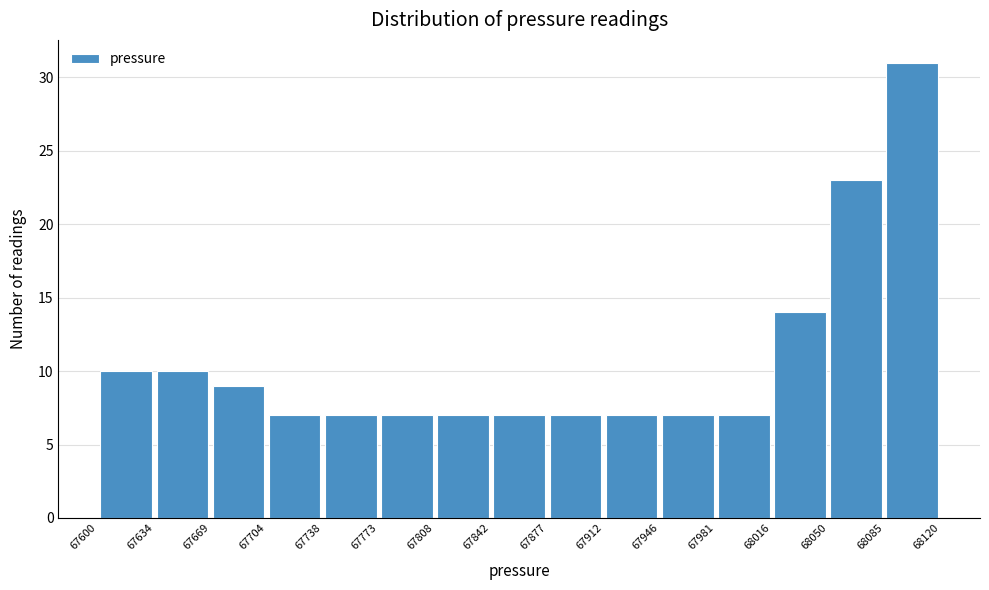

Reading left to right, transcribe this chart: for each bar, give the range it covers on the x-axis and its height. The values are not printed on the chart, so give them approximately, as read against the axis.

67600 to 67634: 10
67634 to 67669: 10
67669 to 67704: 9
67704 to 67738: 7
67738 to 67773: 7
67773 to 67808: 7
67808 to 67842: 7
67842 to 67877: 7
67877 to 67912: 7
67912 to 67946: 7
67946 to 67981: 7
67981 to 68016: 7
68016 to 68050: 14
68050 to 68085: 23
68085 to 68120: 31